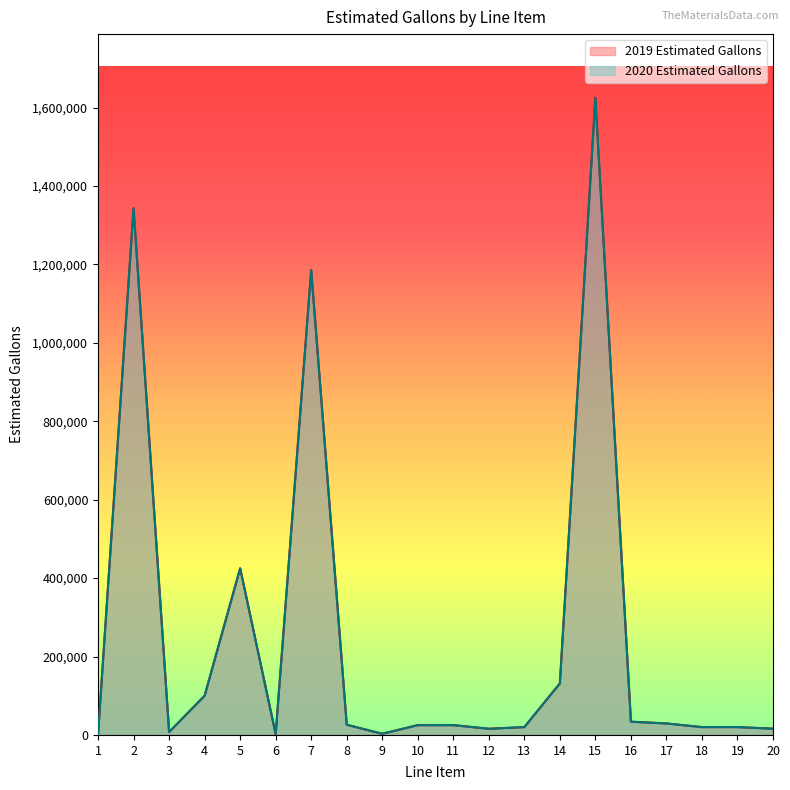

What is the total value across all series at 1?

4000